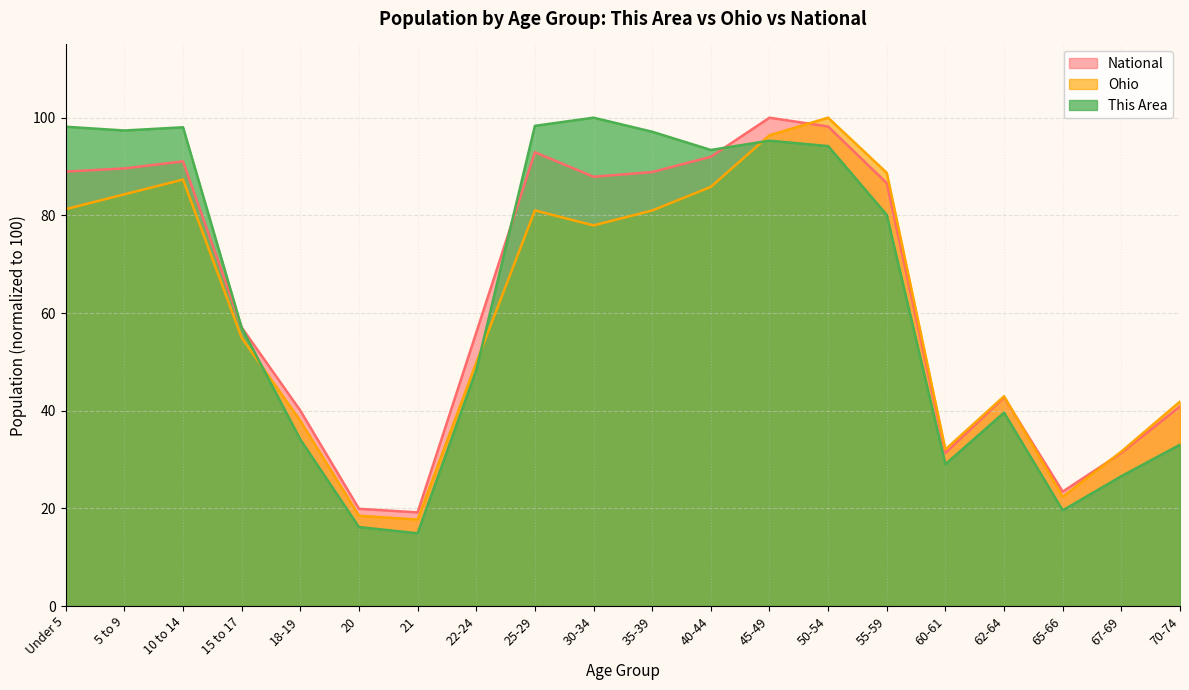

Reading left to right, extract all data points from this chart.

This Area: Under 5=98.1	5 to 9=97.4	10 to 14=98.0	15 to 17=57.0	18-19=34.1	20=16.2	21=14.9	22-24=48.3	25-29=98.3	30-34=100.0	35-39=97.1	40-44=93.4	45-49=95.3	50-54=94.2	55-59=80.1	60-61=29.0	62-64=39.6	65-66=19.6	67-69=26.6	70-74=33.0
Ohio: Under 5=81.3	5 to 9=84.3	10 to 14=87.3	15 to 17=54.9	18-19=37.9	20=18.5	21=17.7	22-24=49.8	25-29=81.0	30-34=77.9	35-39=81.0	40-44=85.8	45-49=96.4	50-54=100.0	55-59=88.7	60-61=32.1	62-64=43.0	65-66=22.4	67-69=31.6	70-74=41.9
National: Under 5=89.0	5 to 9=89.6	10 to 14=91.1	15 to 17=57.0	18-19=40.0	20=19.9	21=19.2	22-24=56.0	25-29=92.9	30-34=87.9	35-39=88.9	40-44=92.0	45-49=100.0	50-54=98.2	55-59=86.6	60-61=31.3	62-64=42.7	65-66=23.4	67-69=31.3	70-74=40.9